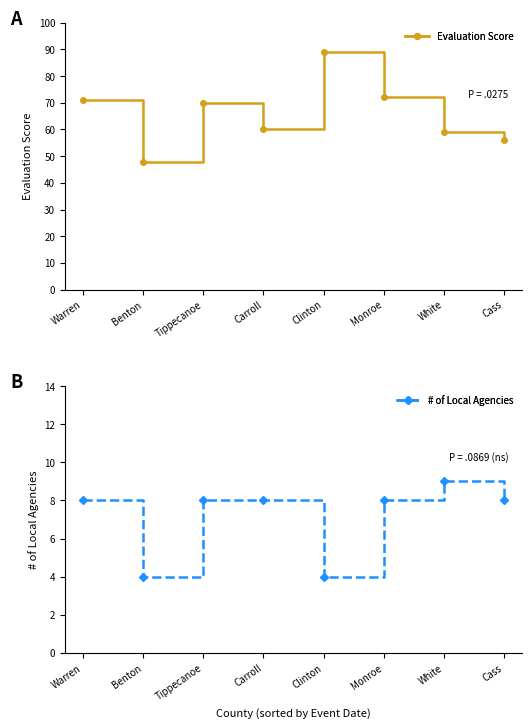

Reading left to right, extract all data points from this chart.

Evaluation Score: 71	48	70	60	89	72	59	56
# of Local Agencies: 8	4	8	8	4	8	9	8